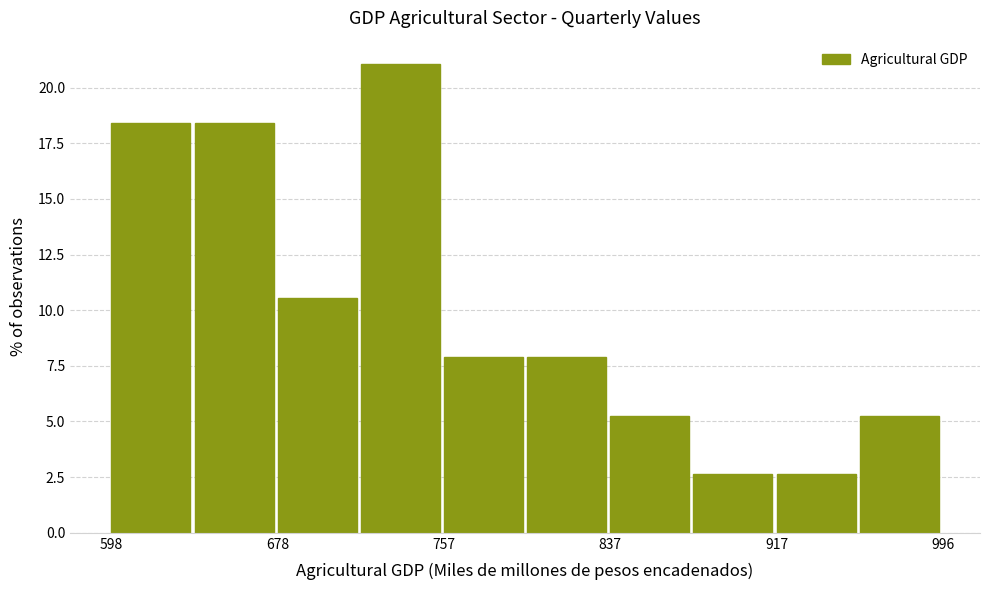

Around what value on the x-axis is the tallest bar? Give the approximate position of its centre, as read against the axis.

740